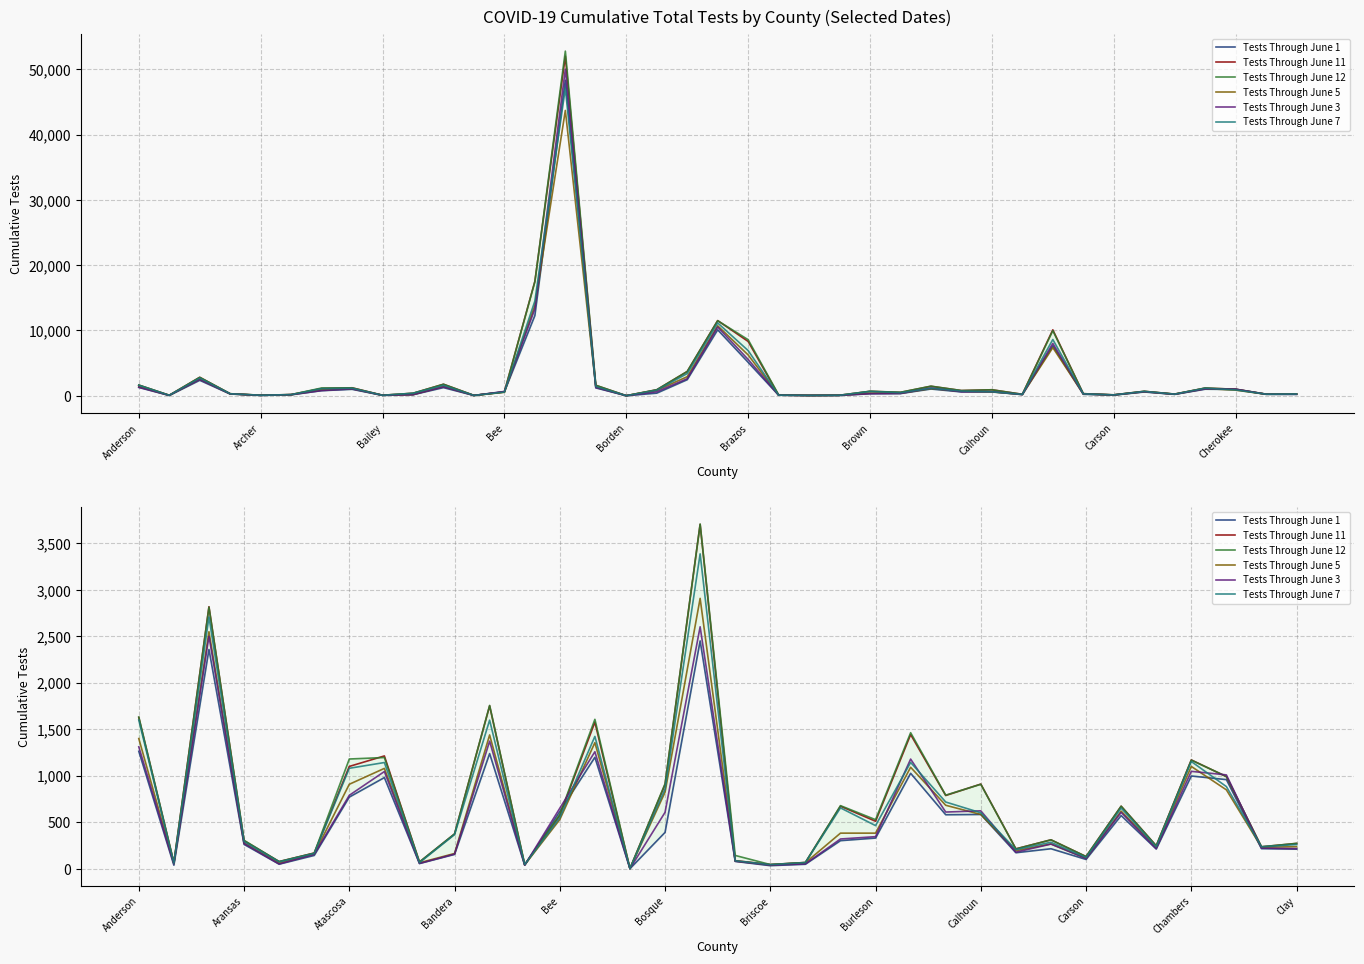

Where do Tests Through June 12 and Tests Through June 11 first cross each other?

Bailey and Bee